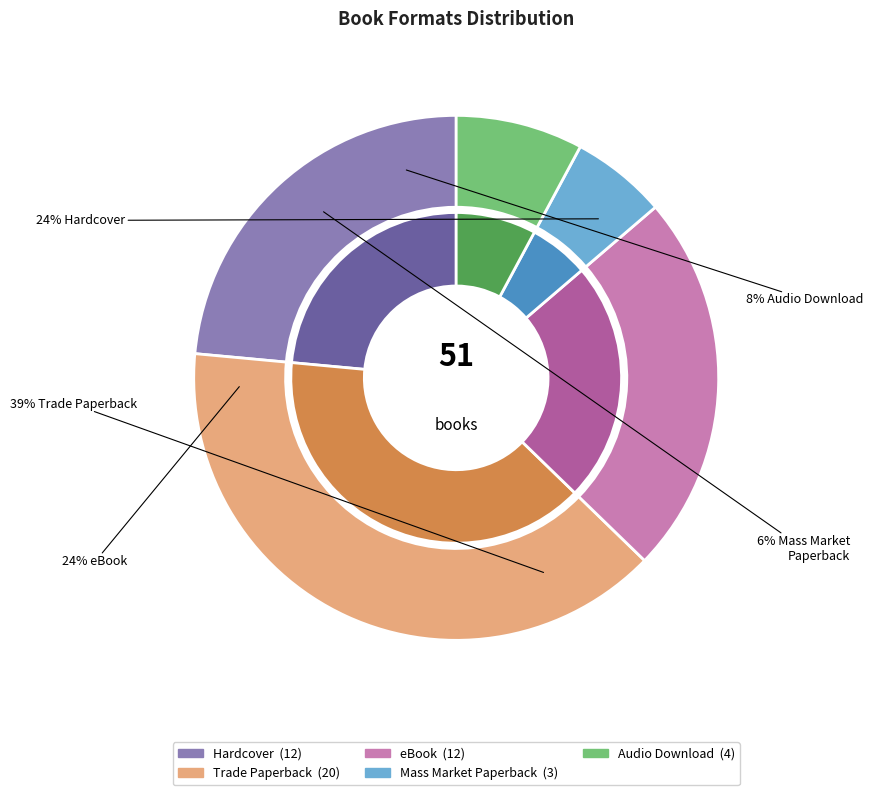

To the nearest percent, what percentage of the pie is Hardcover?

24%